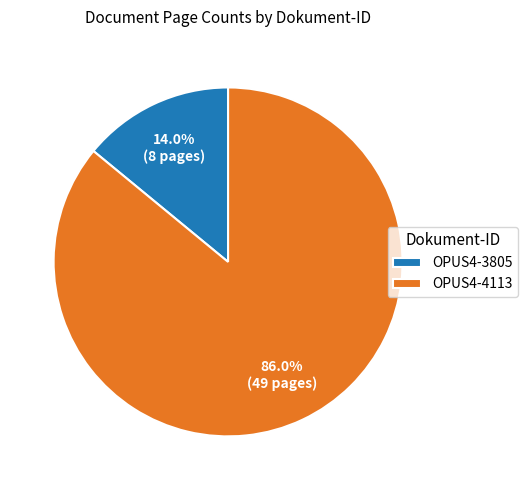

Which has a higher value, OPUS4-3805 or OPUS4-4113?

OPUS4-4113